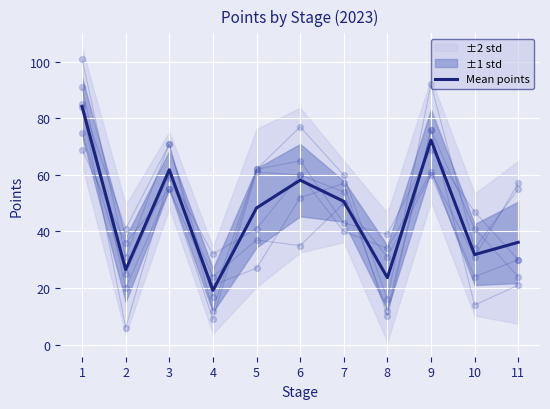

What is the ratio of the value at 8 to the value at 10?

0.7